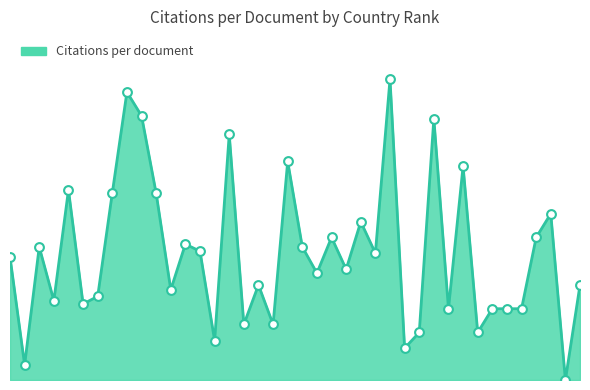

Is this an area chart (filled region under the line)?

Yes